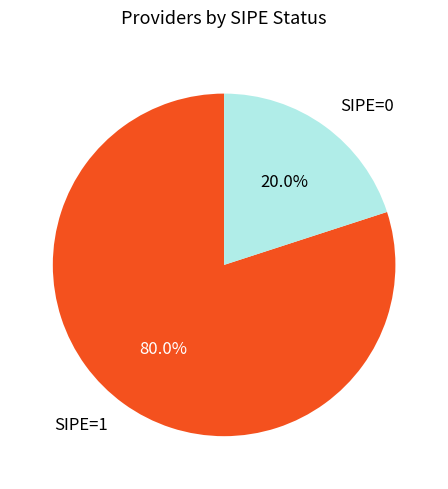

How many segments does this pie chart have?

2